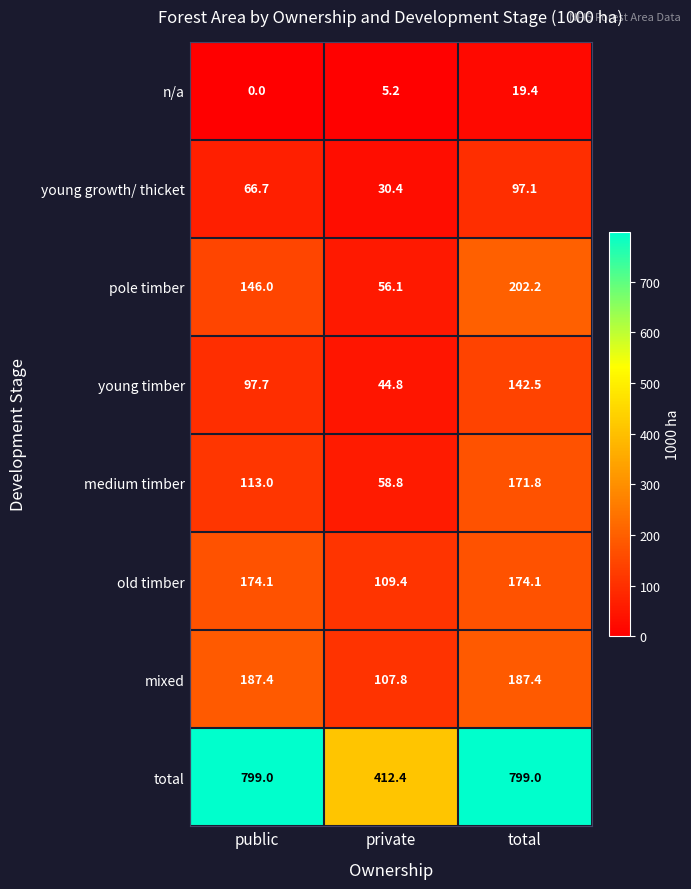

At which label does mixed first exceed 187?

public